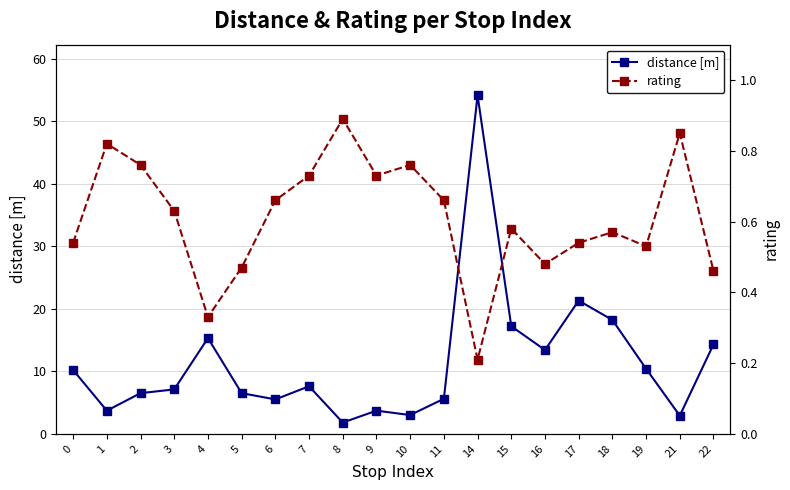

Does the chart display data point markers on the line(s)?

Yes